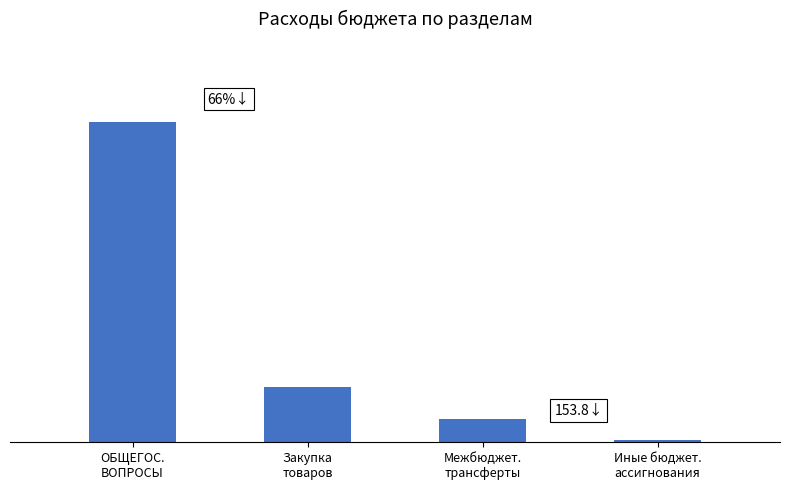

True or false: the data shows 4150500 at ОБЩЕГОС.
ВОПРОСЫ.

True